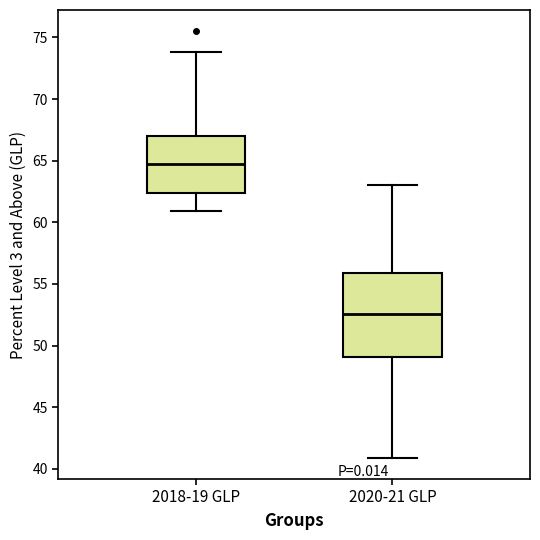

Reading left to right, transcribe this box plot: for each box, give where its median line is, the range the box spans, and where its two whiskers end, as read against the y-axis. The values are not printed on the chart, so give them approximately, as read against the axis.

2018-19 GLP: median 64.5, box 62.5 to 67.0, whiskers 61.0 to 74.0
2020-21 GLP: median 52.5, box 49.0 to 56.0, whiskers 41.0 to 63.0